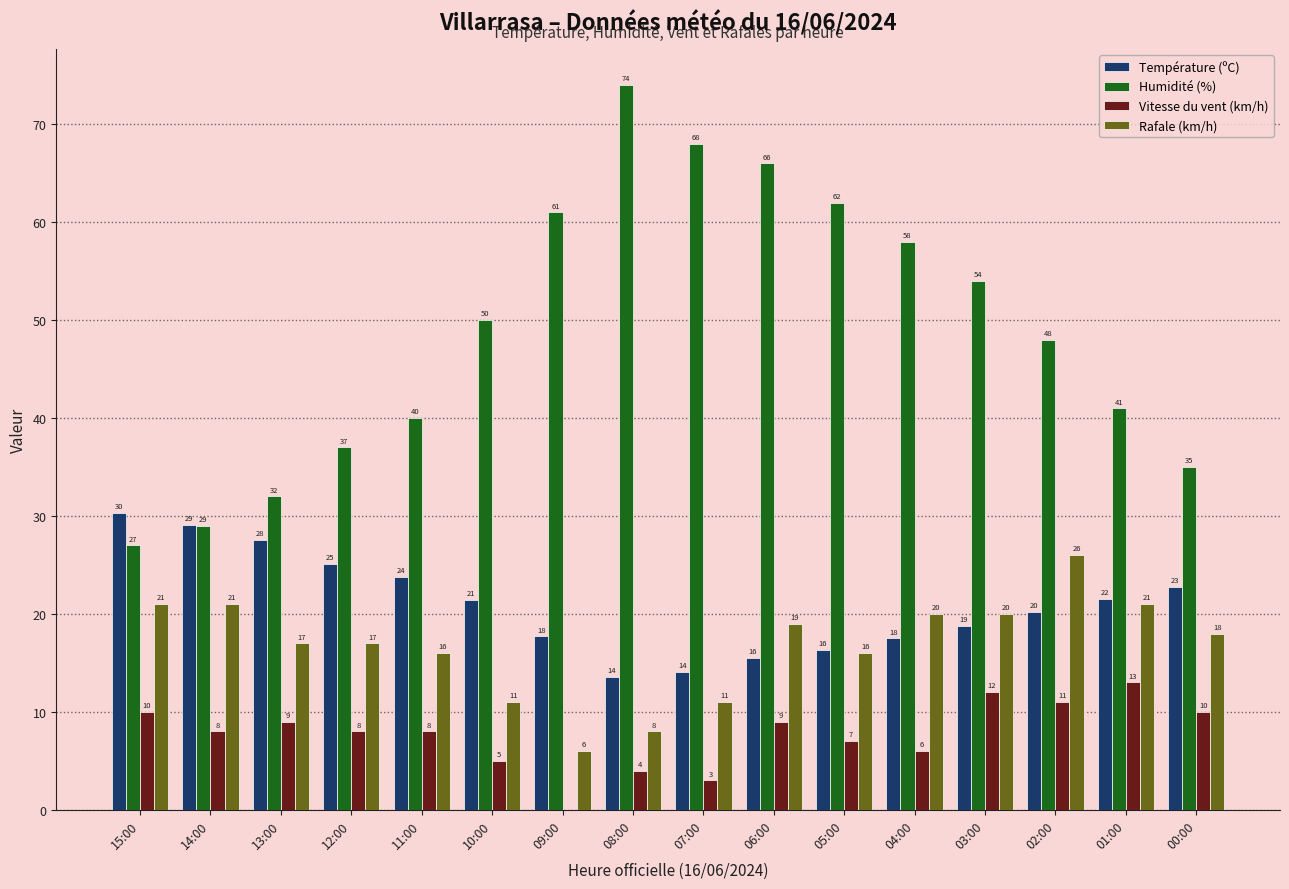

Which series changed the most between 15:00 and 13:00?

Humidité (%)